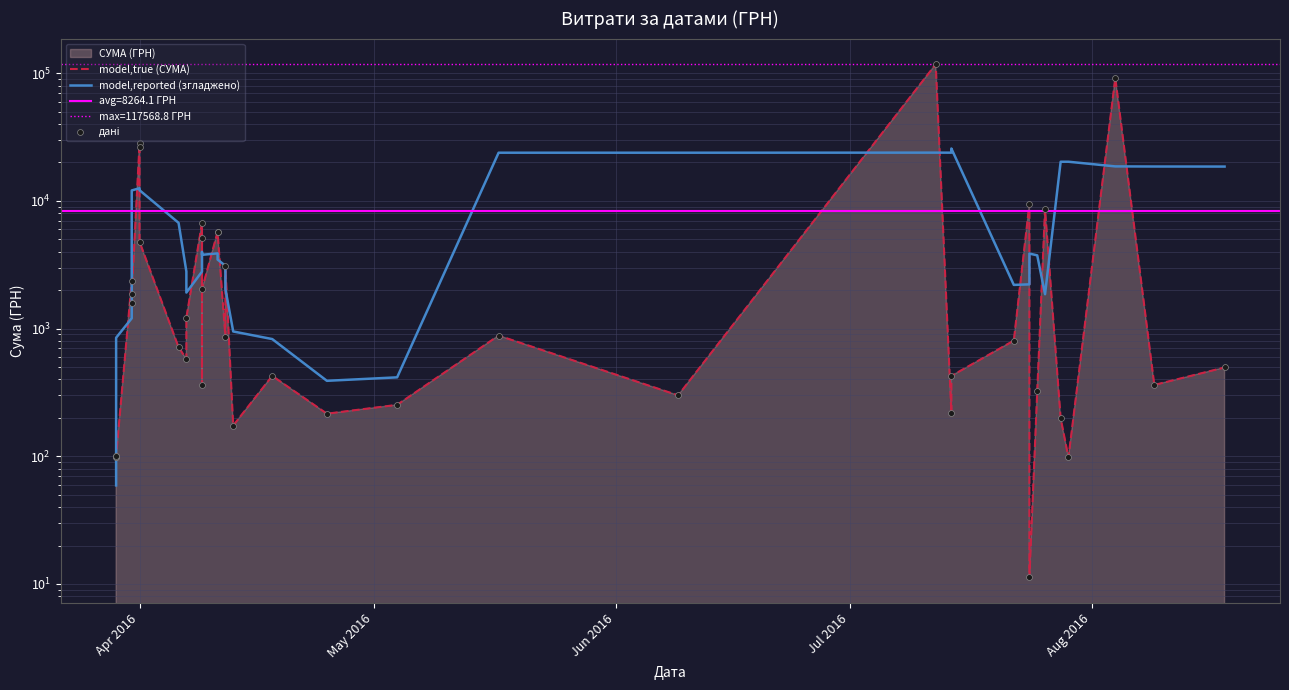

Which series has the largest total across all categories?

model,true (СУМА)